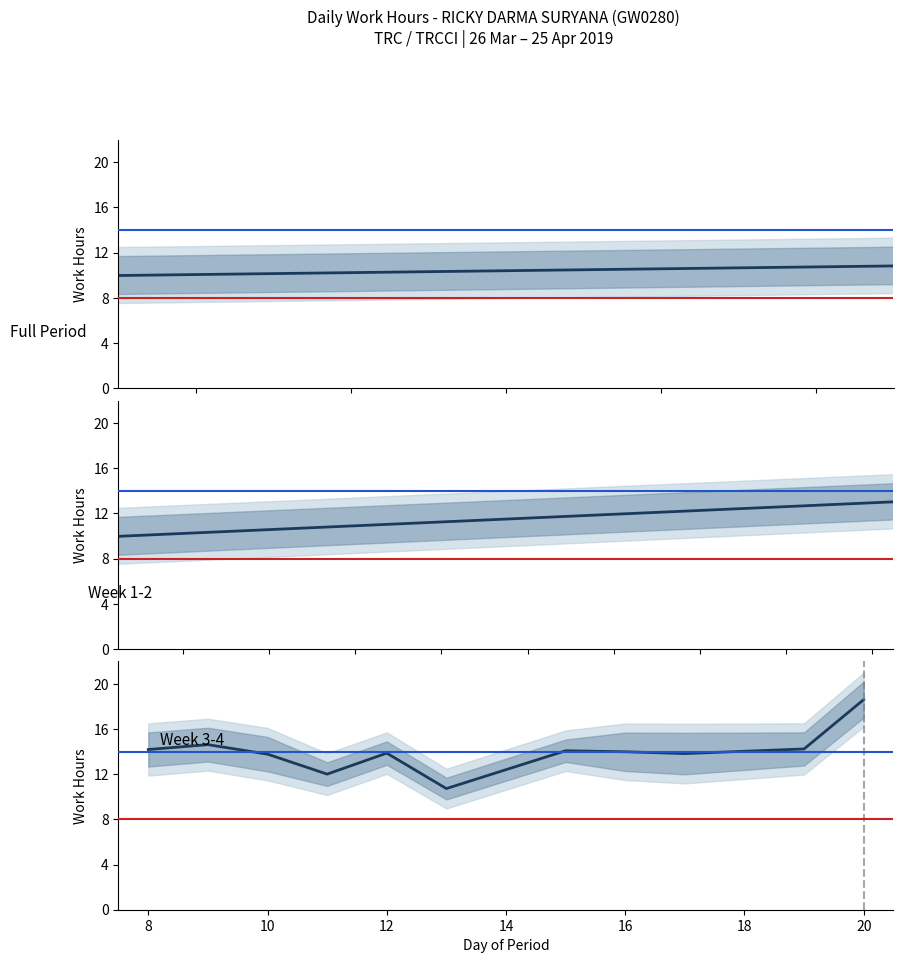

True or false: the data shows 7.3 at 2.

False